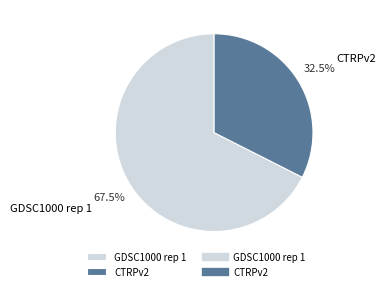

Does any single category account for the majority?

Yes